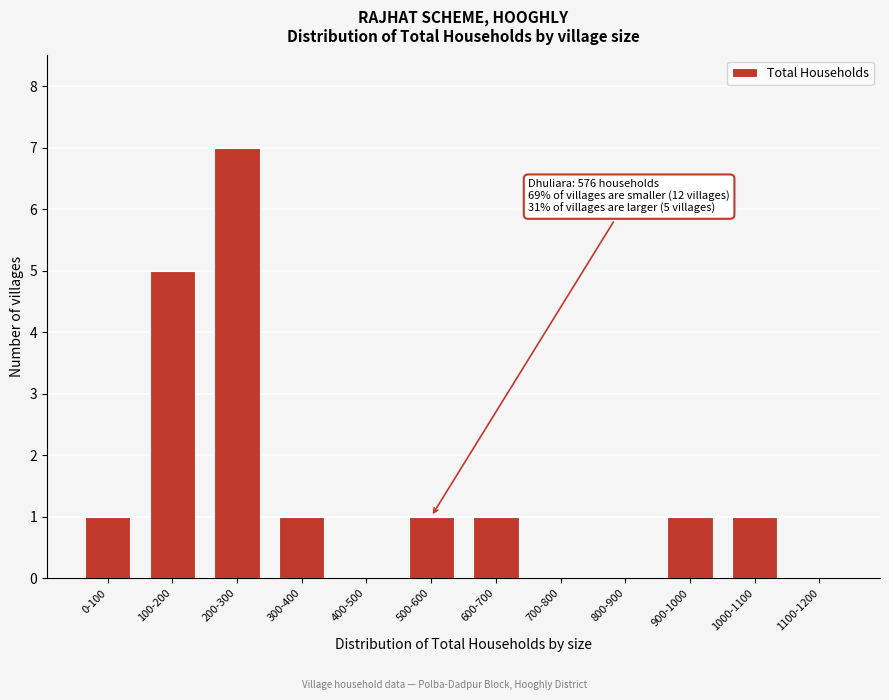

Reading right to left, extract all data points from this chart.

1100-1200=0	1000-1100=1	900-1000=1	800-900=0	700-800=0	600-700=1	500-600=1	400-500=0	300-400=1	200-300=7	100-200=5	0-100=1